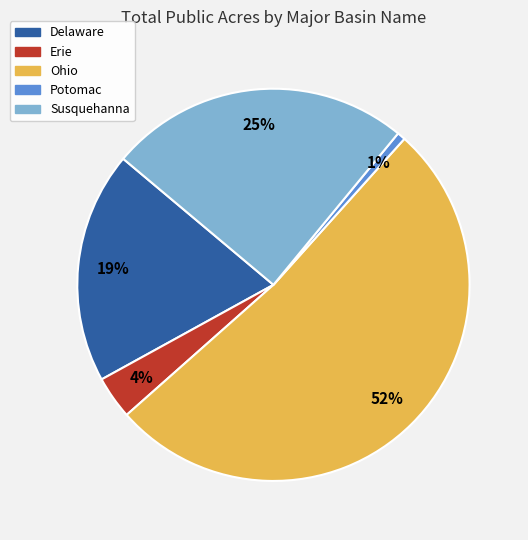

Combined, do Delaware and Ohio account for over 50%?

Yes